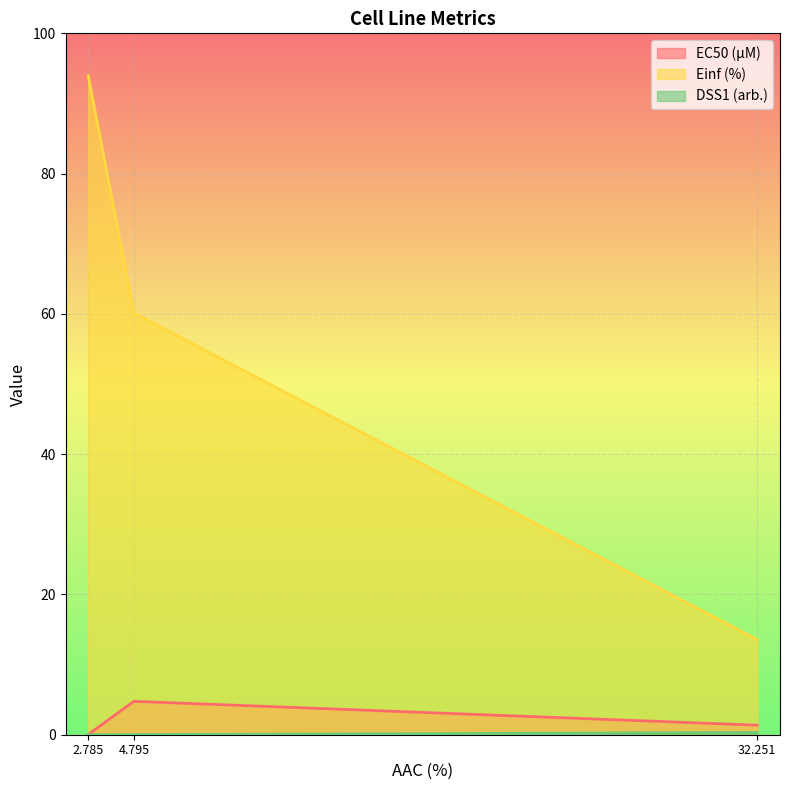

The Einf (%) series shows 13.6 at 32.251. True or false?

True